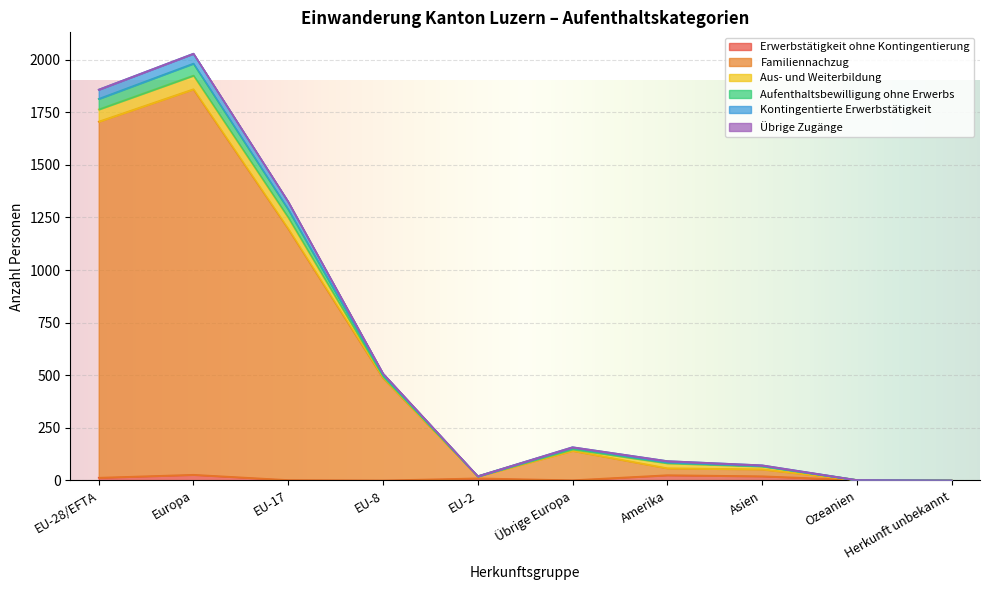

At which label is Kontingentierte Erwerbstätigkeit closest to 1014?

EU-17